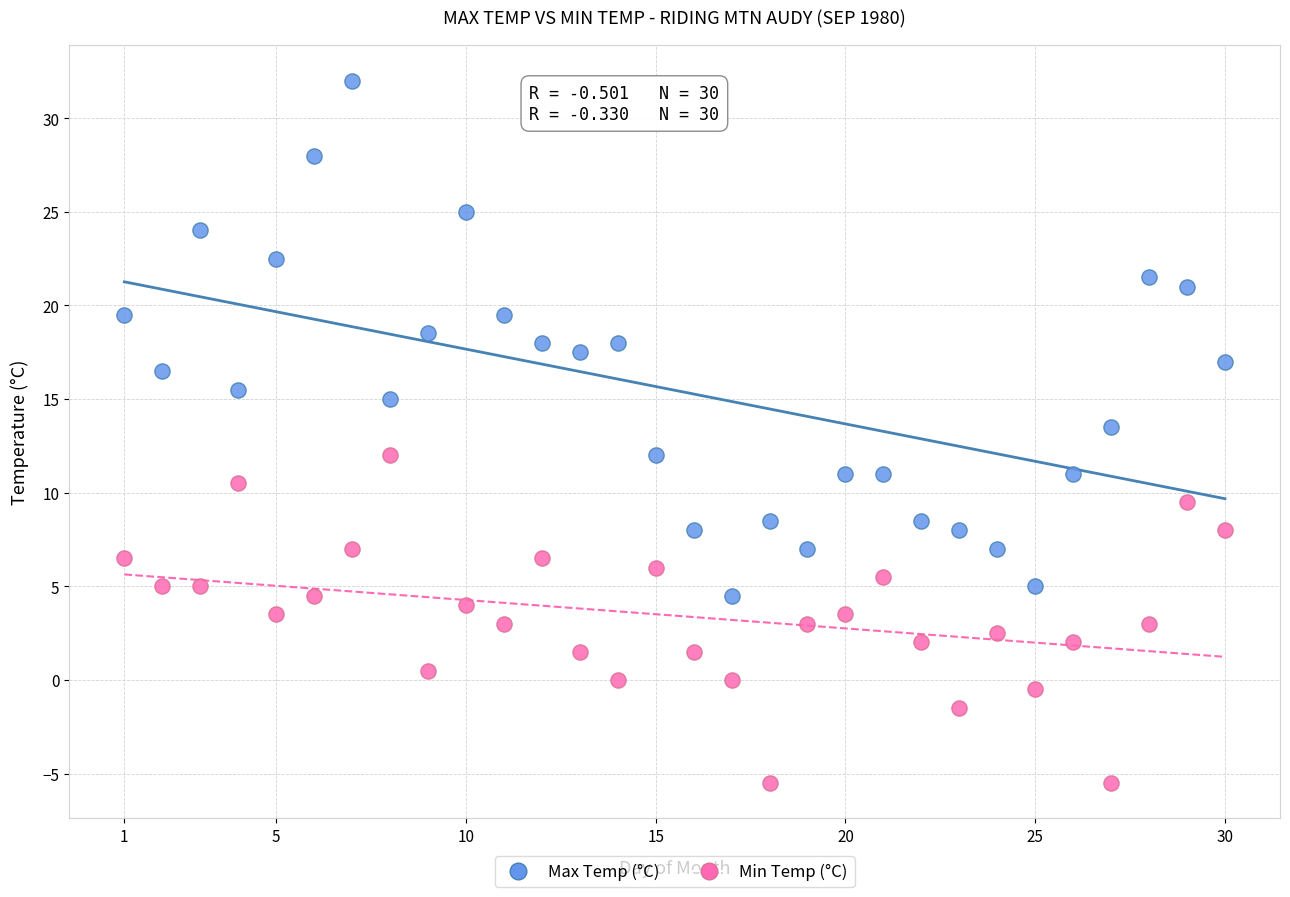

Across all data points, what is the range of X values (max minus min)?

29.0